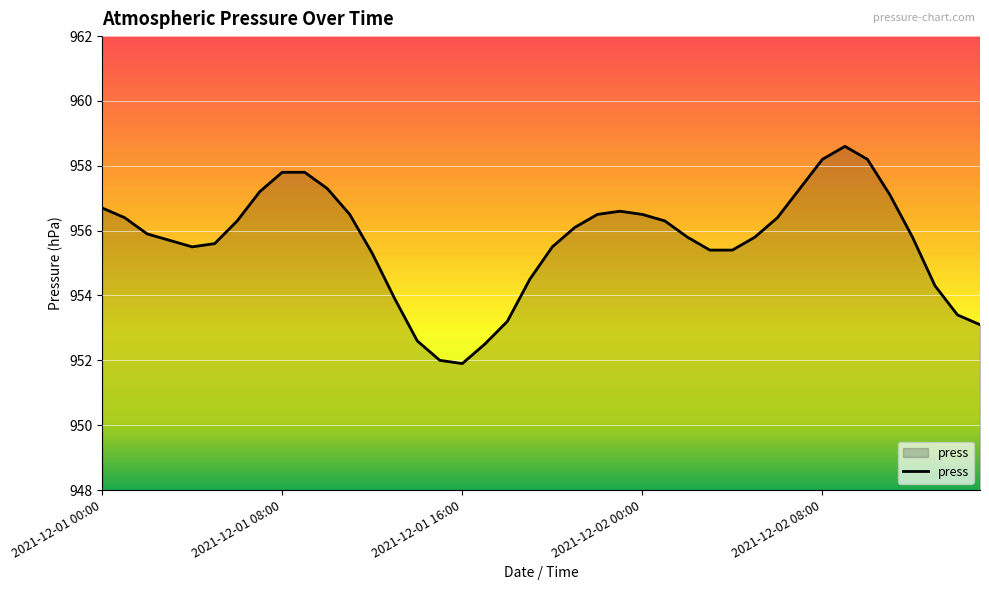

What is the smallest value displayed?

951.9